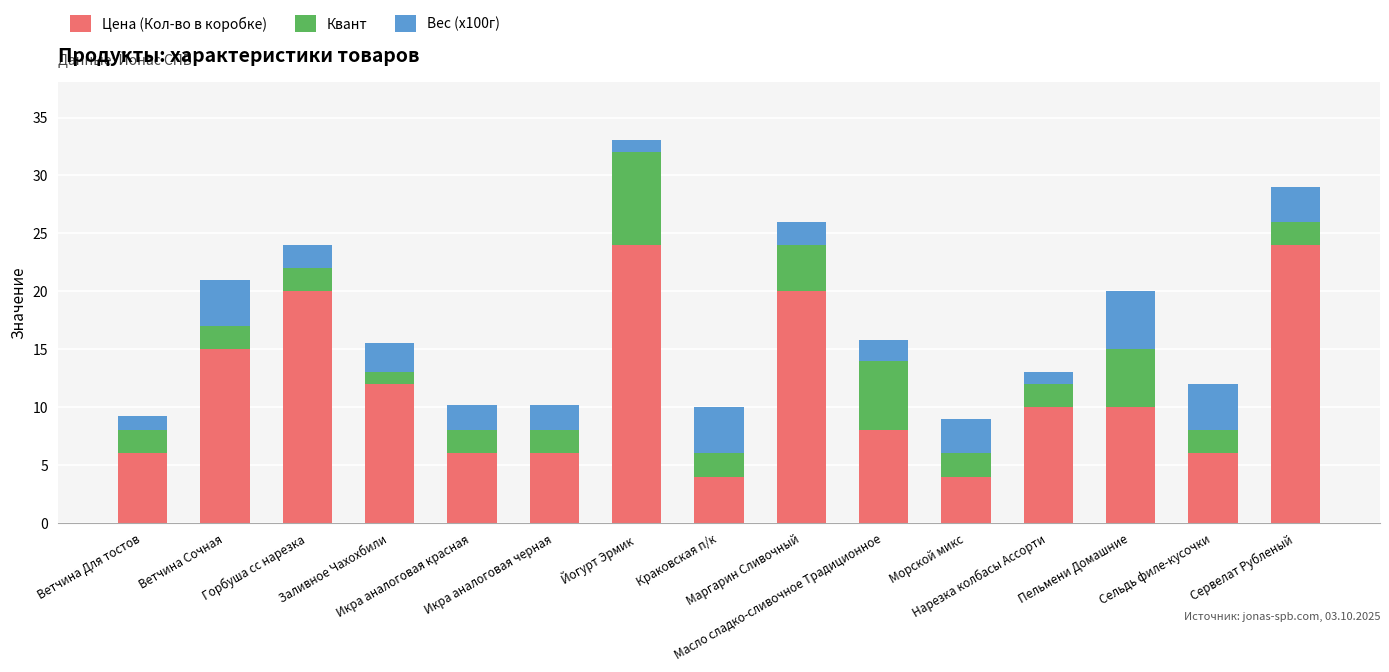

Are the bars grouped side by side (vs. stacked)?

No